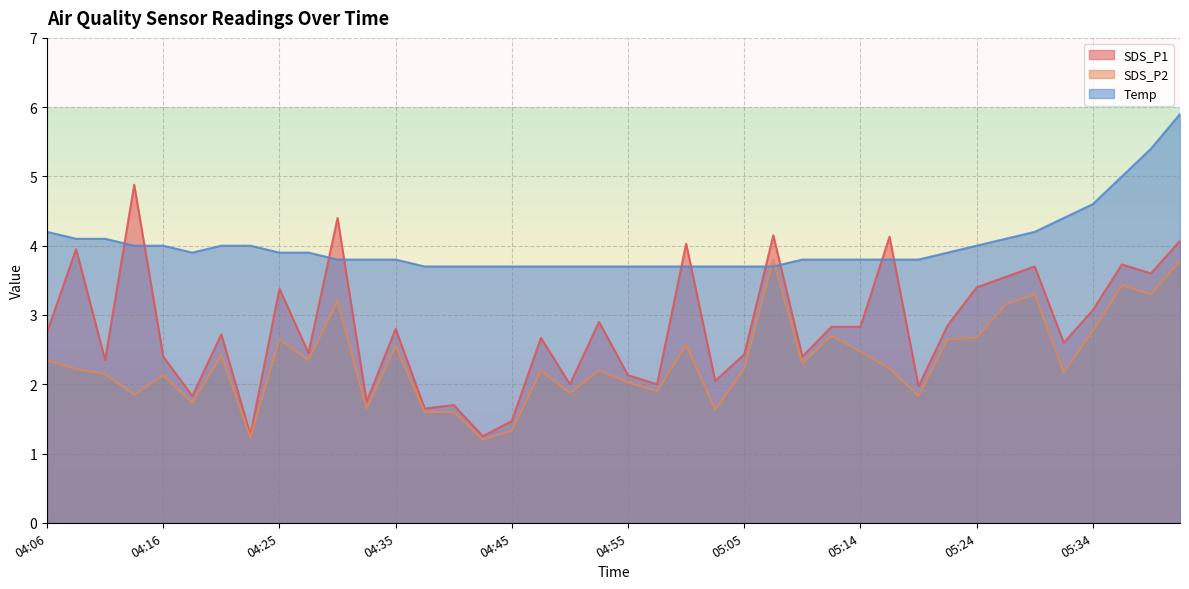

What is the average value of the SDS_P1 series?

2.8